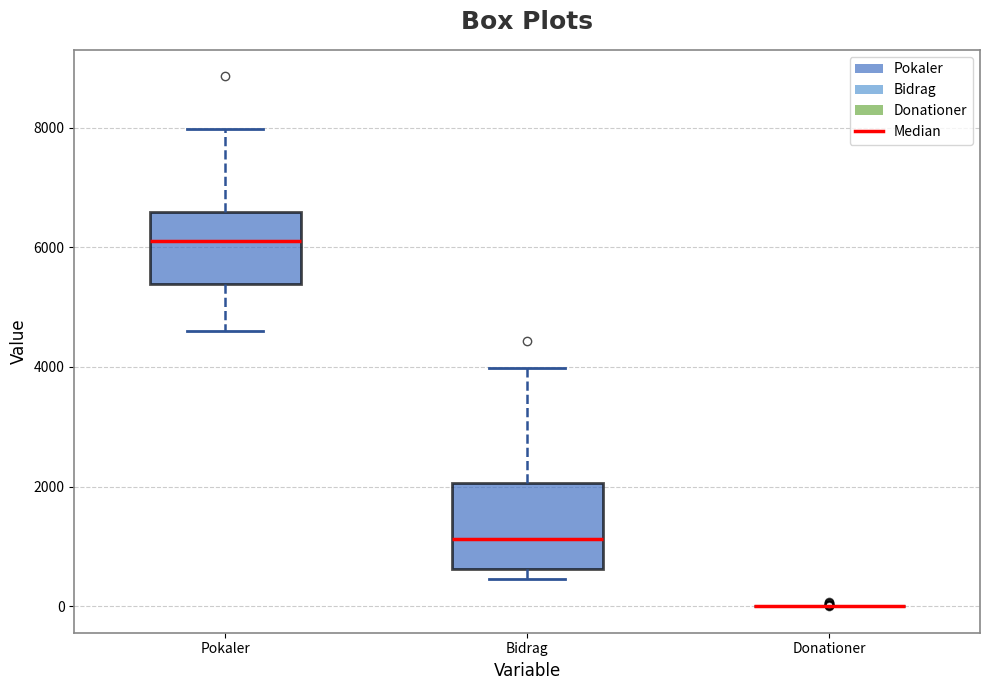

Reading left to right, transcribe this box plot: for each box, give where its median line is, the range the box spans, and where its two whiskers end, as read against the y-axis. The values are not printed on the chart, so give them approximately, as read against the axis.

Pokaler: median 6200, box 5400 to 6600, whiskers 4600 to 8000
Bidrag: median 1200, box 600 to 2000, whiskers 400 to 4000
Donationer: box collapsed to a line at 0, whiskers 0 to 0